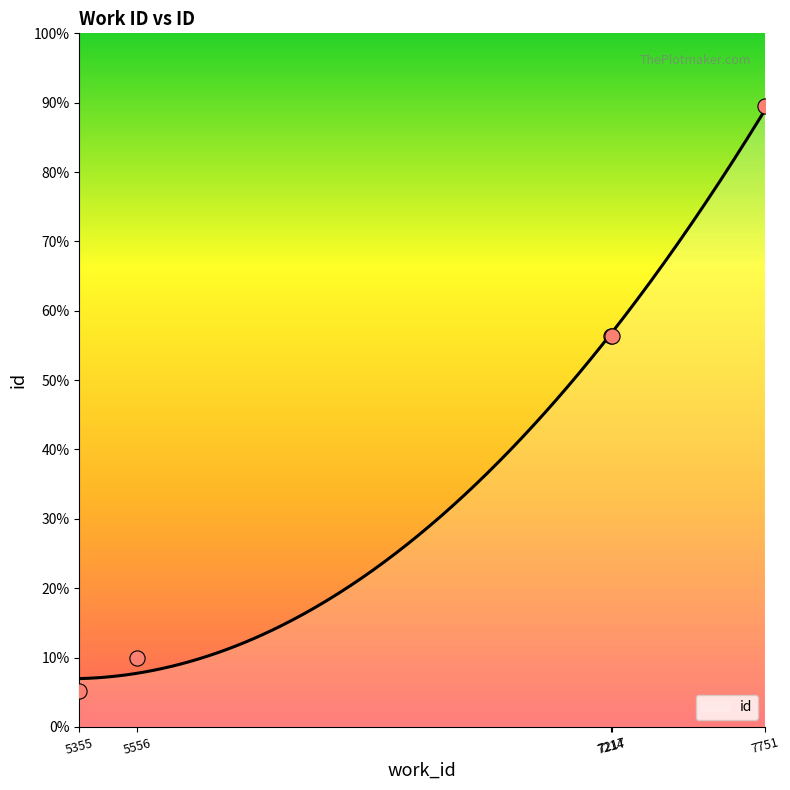

Approximately how many times larger is the value at 7217 compared to 7214?

1.0